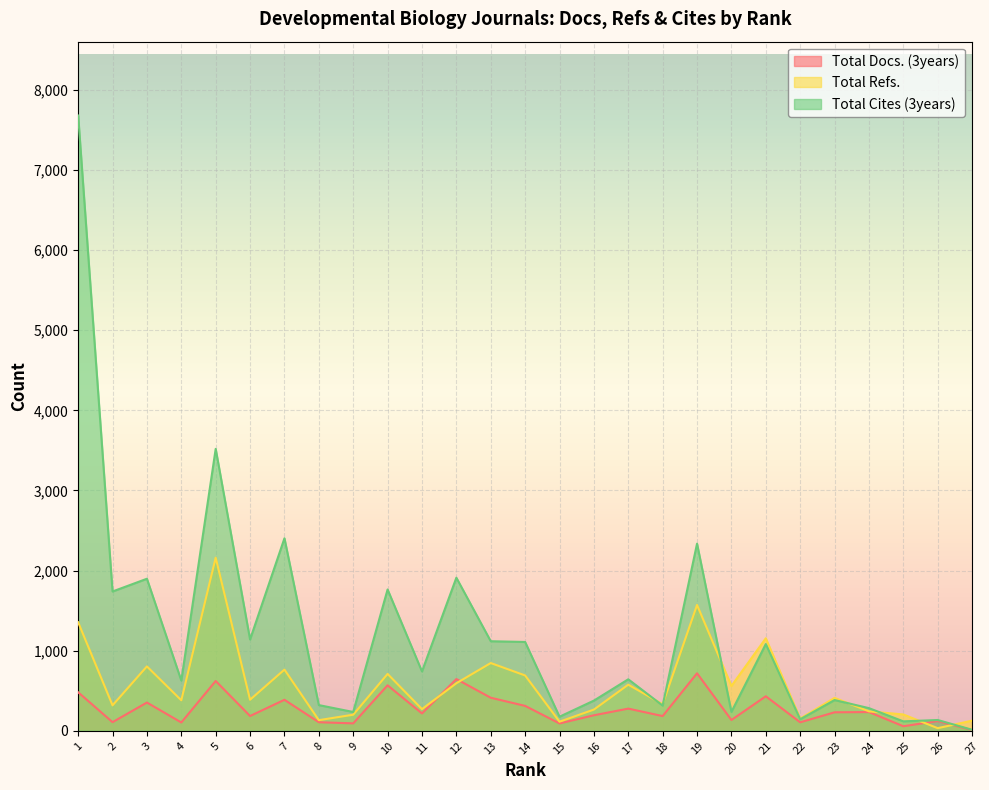

At how many categories does at least one series exceed 4862?

1